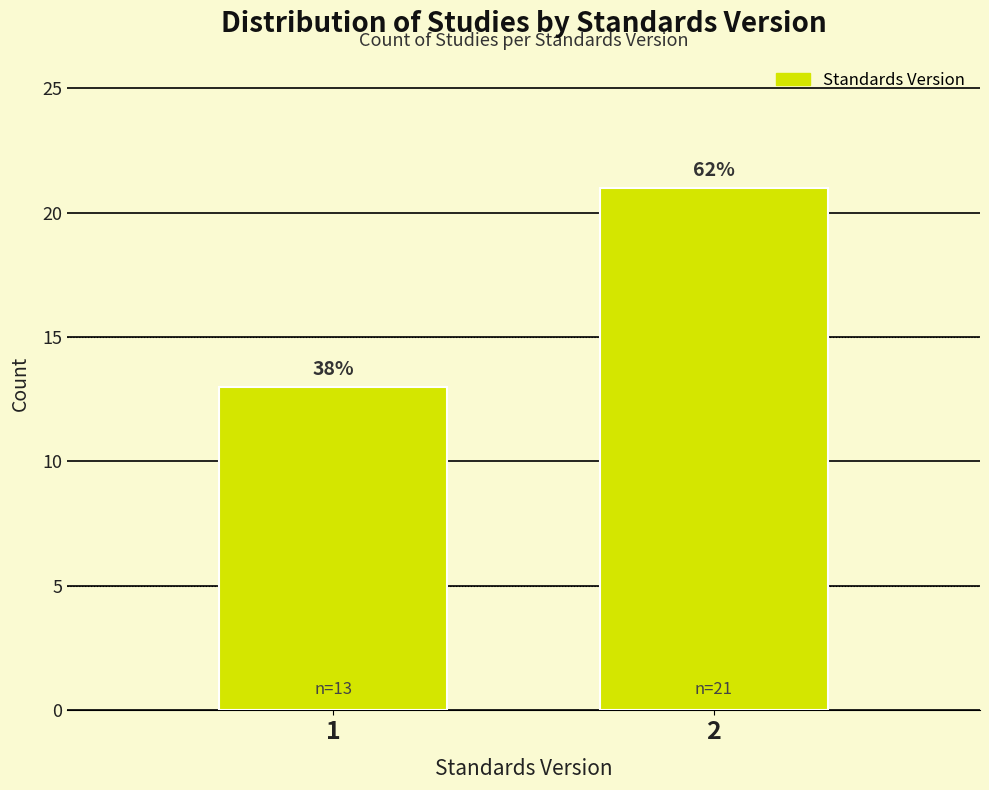

How many bars are there in total?

2